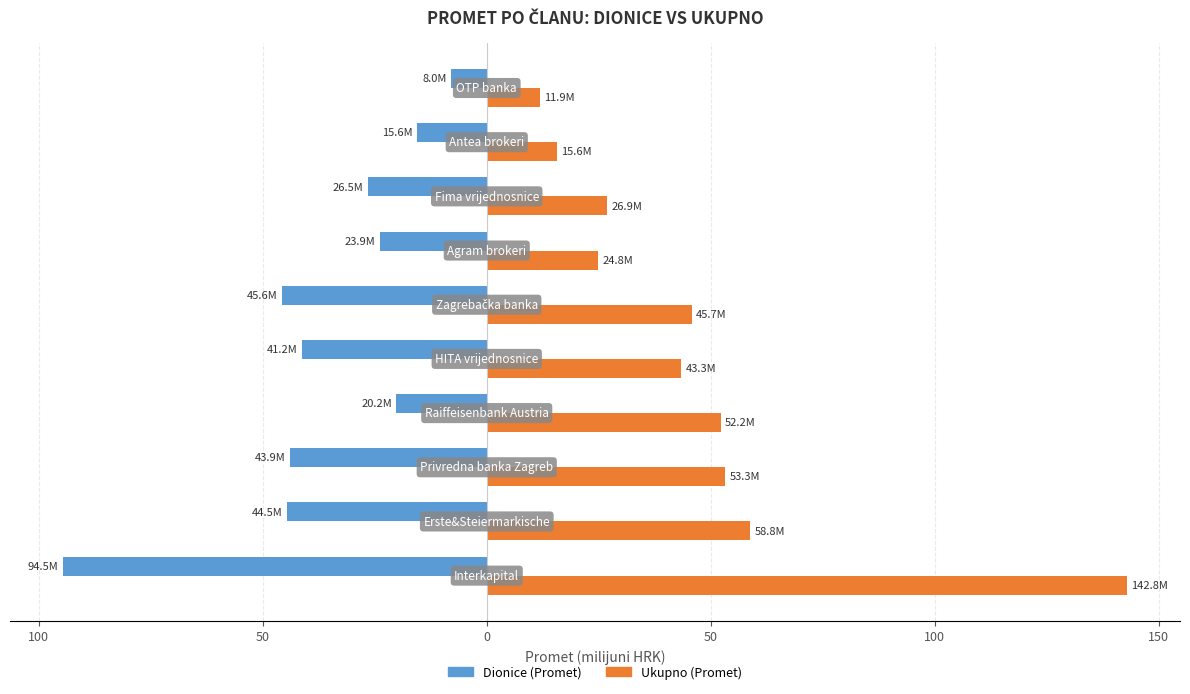

What is the minimum value for Dionice (Promet)?

-94.5